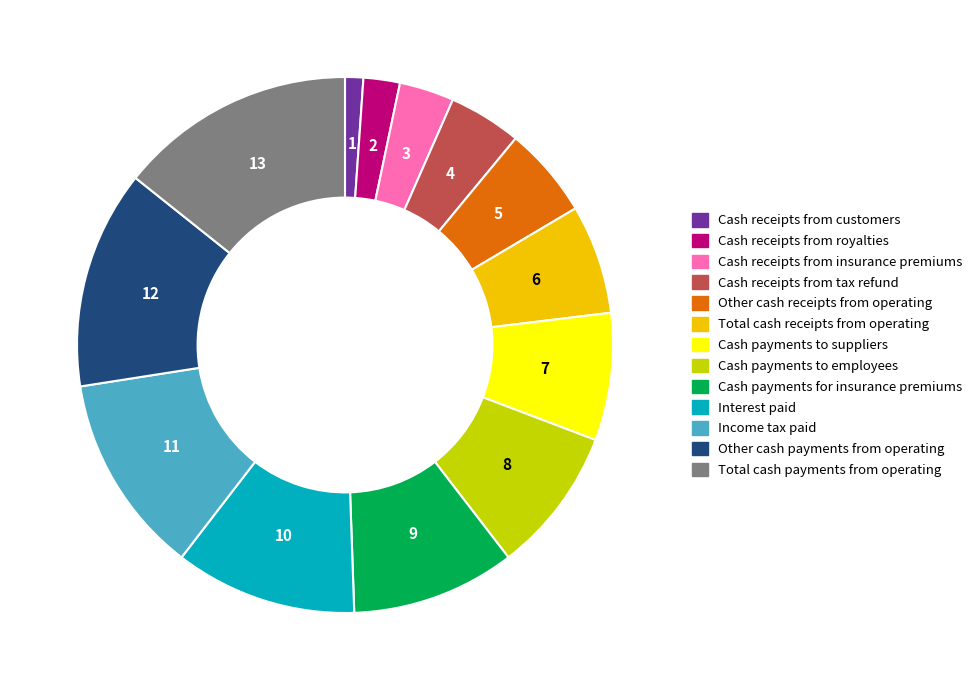

Combined, do Cash receipts from royalties and Cash payments to employees account for over 50%?

No